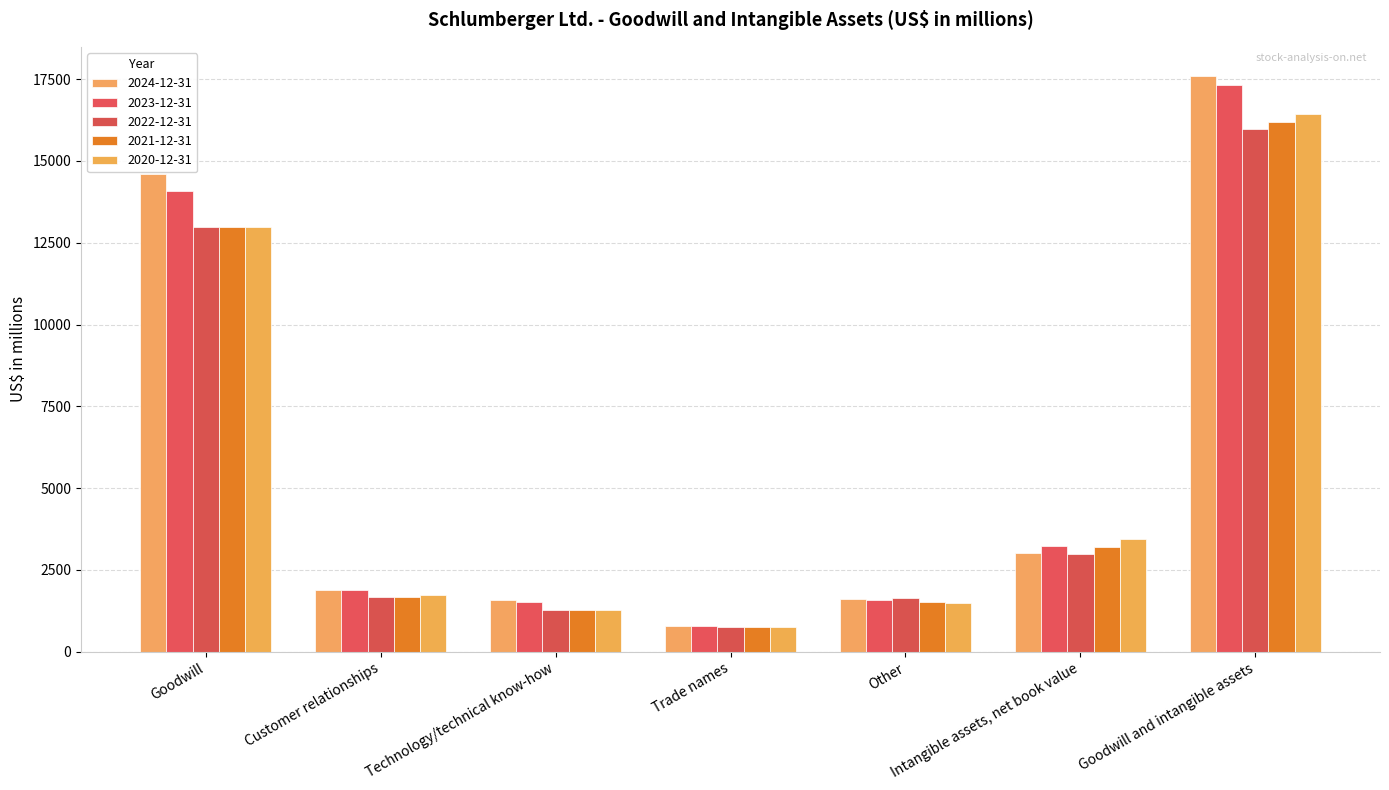

At which label does 2021-12-31 first exceed 1681?

Goodwill